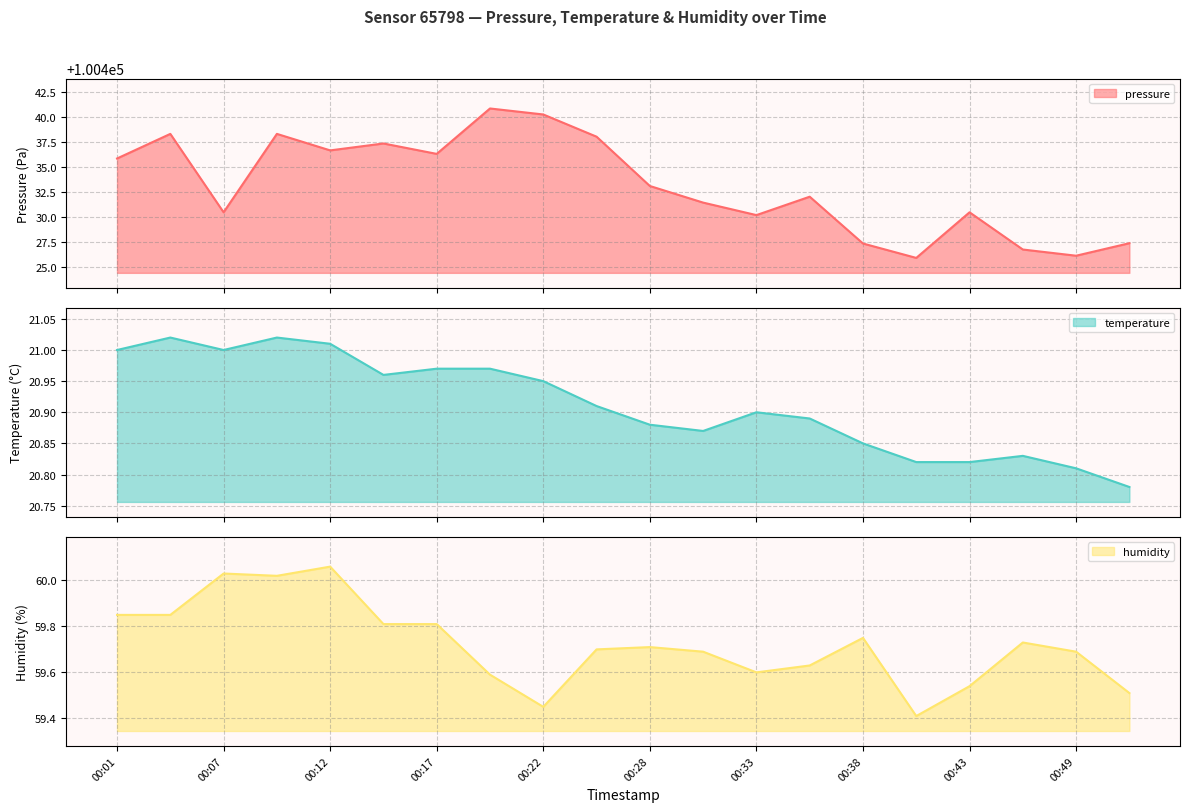

In pressure, how many points are lower than both neighbors (excluding endpoints)?

6